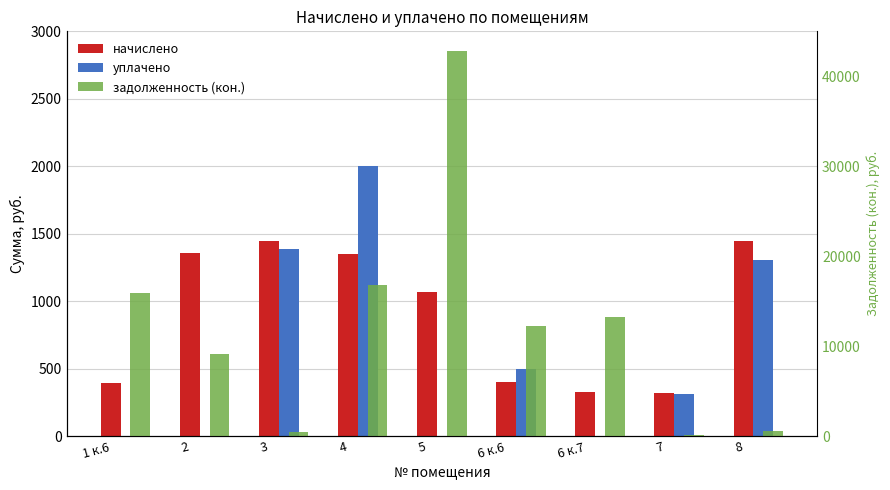

How many bars are there in total?

27